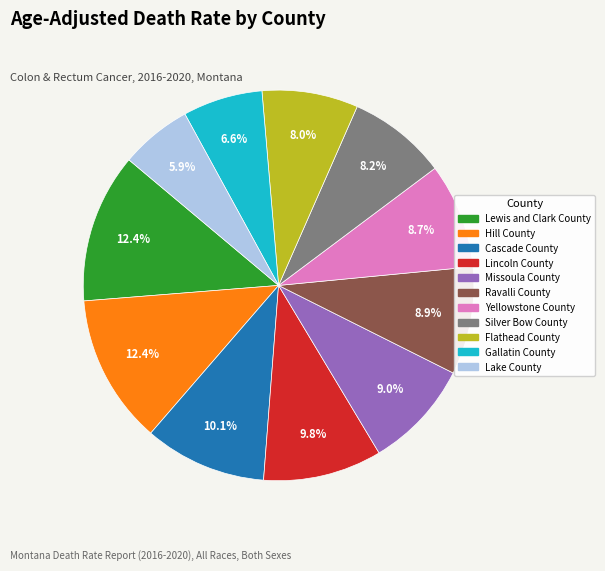

The Flathead County slice represents 2% of the pie. True or false?

False